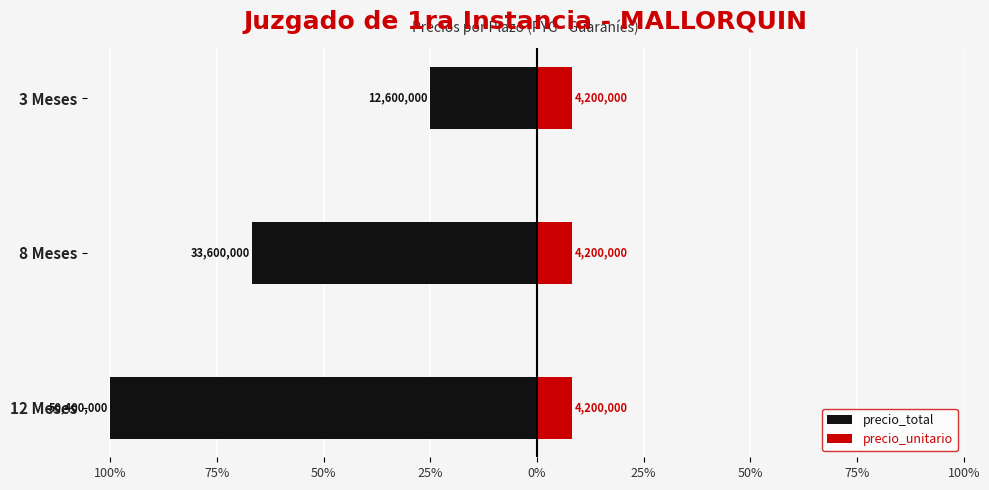

How many groups of bars are there?

3